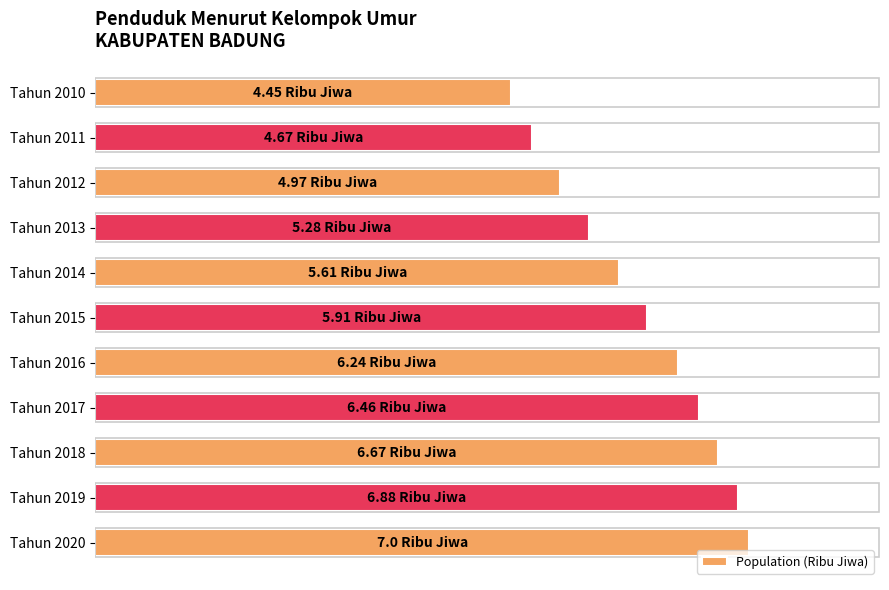

List the labels in order of value, smallest first.

Tahun 2010, Tahun 2011, Tahun 2012, Tahun 2013, Tahun 2014, Tahun 2015, Tahun 2016, Tahun 2017, Tahun 2018, Tahun 2019, Tahun 2020